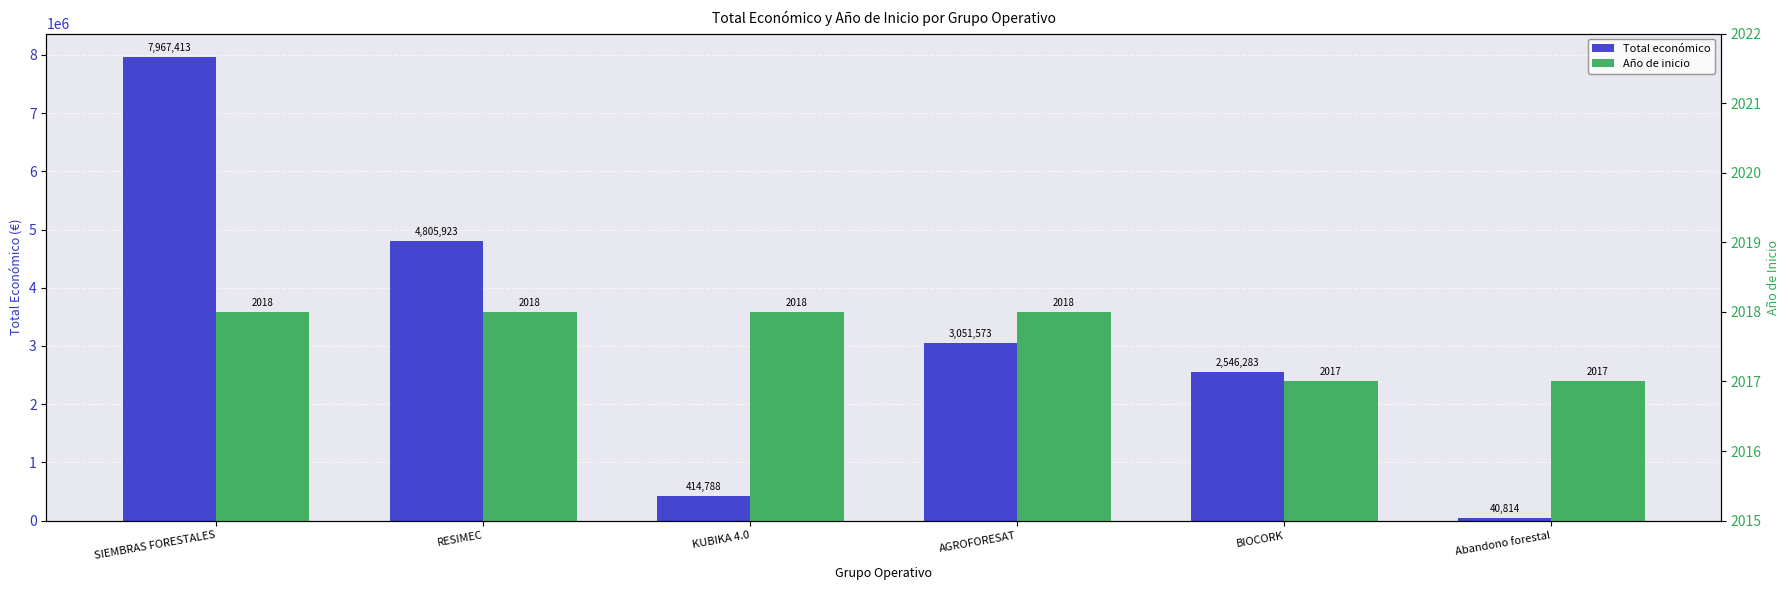

What is the sum of all Año de inicio values?

12106